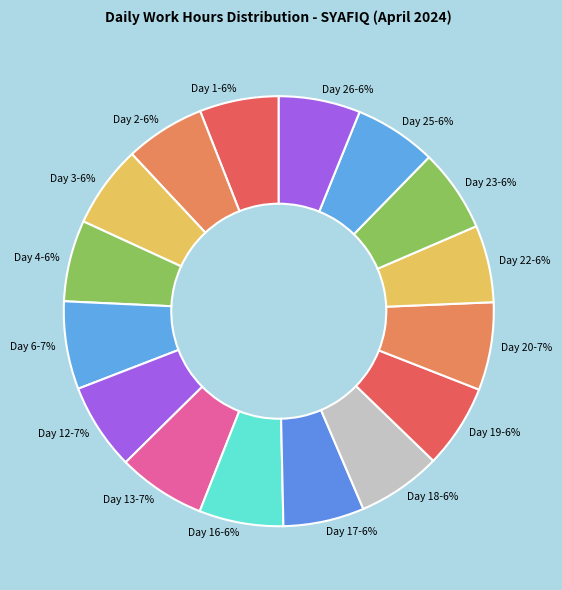

Is it true that Day 20-7% is 20% of the pie?

False